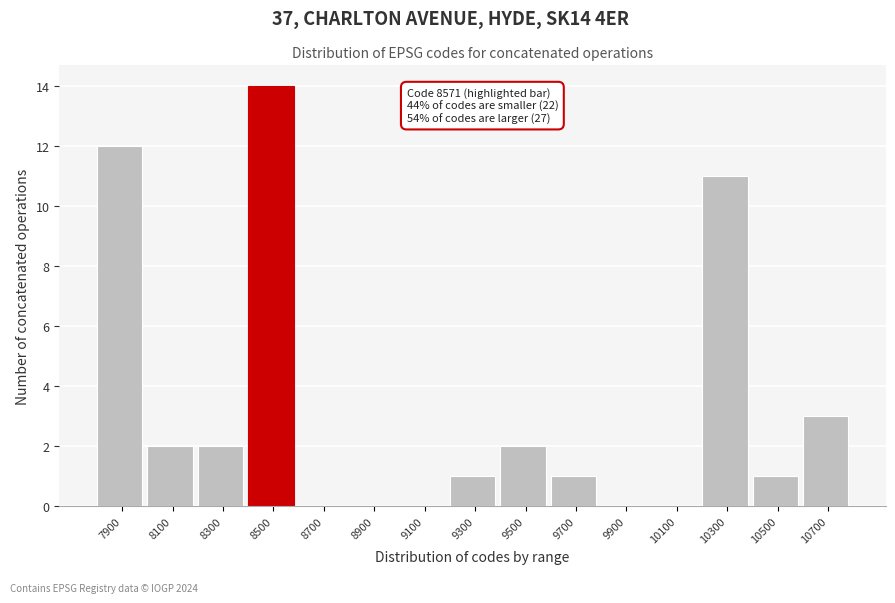

Reading left to right, extract all data points from this chart.

7900=12	8100=2	8300=2	8500=14	8700=0	8900=0	9100=0	9300=1	9500=2	9700=1	9900=0	10100=0	10300=11	10500=1	10700=3